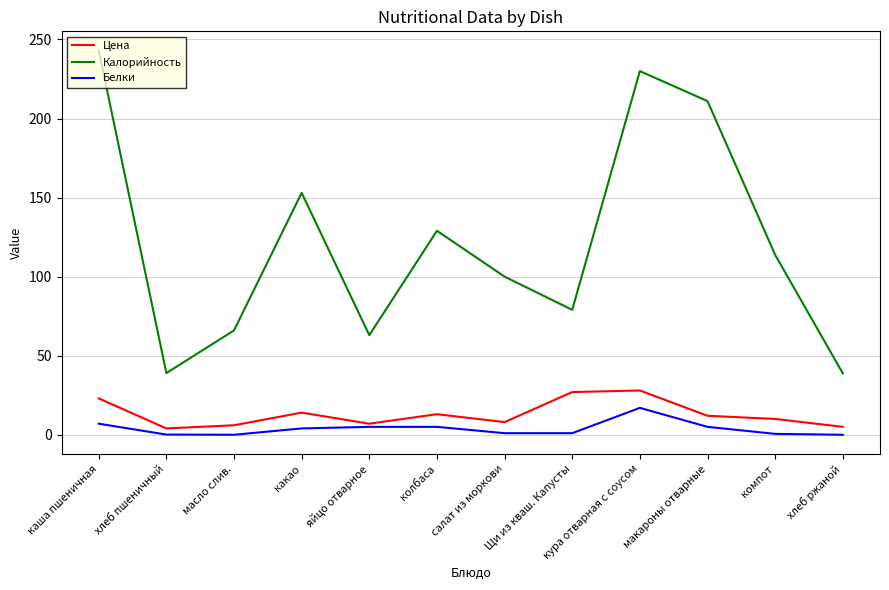

Which series has the largest total across all categories?

Калорийность